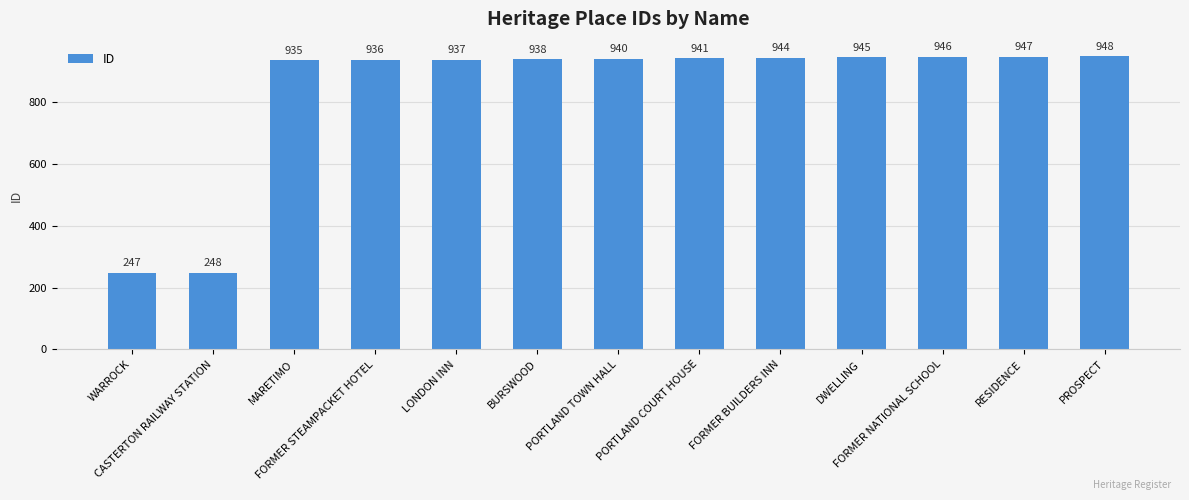

How many bars are there in total?

13